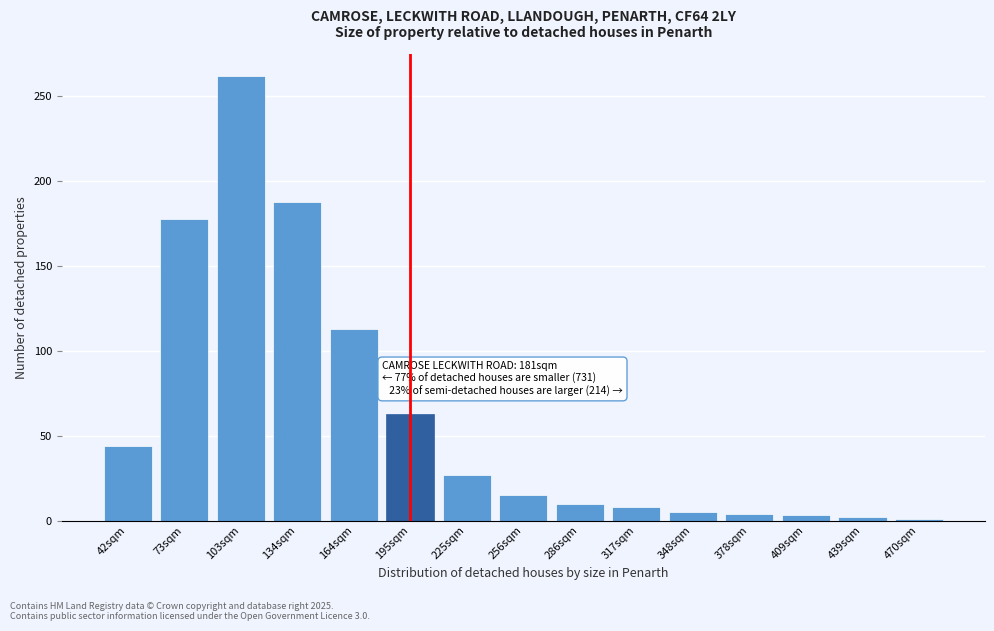

What is the sum of all values?

923